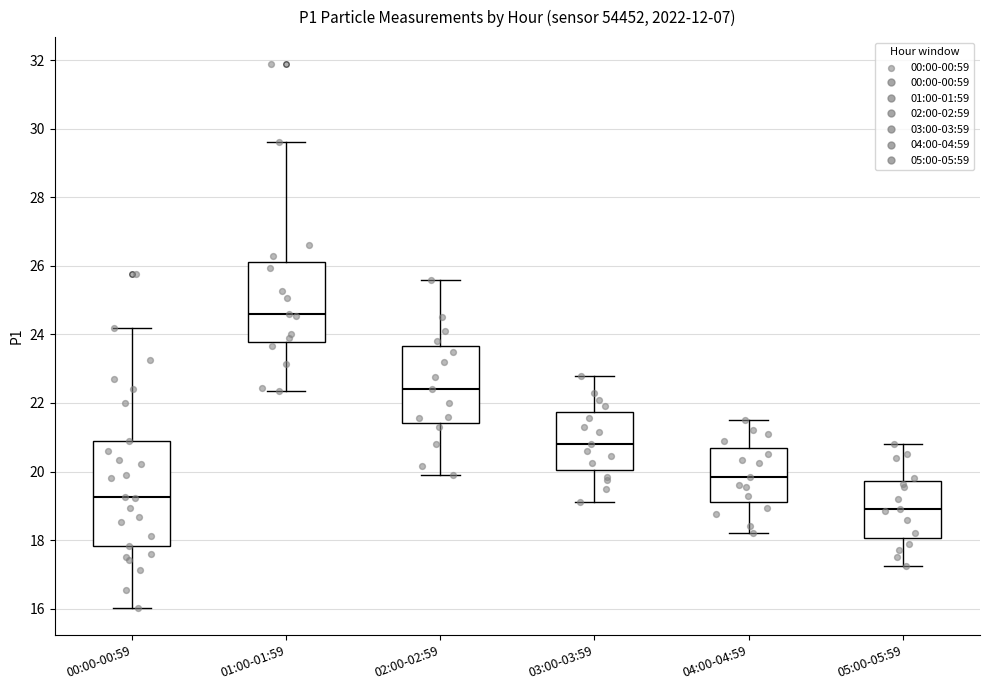

Comparing the boxes themselves (not the whiskers), which one is the tallest?

00:00-00:59